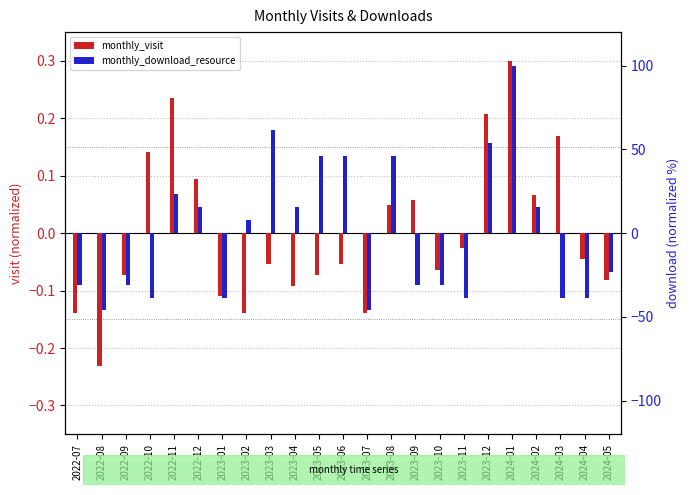

Reading left to right, what are all the values shown in this chart?

monthly_visit: 2022-07=-0.1	2022-08=-0.2	2022-09=-0.1	2022-10=0.1	2022-11=0.2	2022-12=0.1	2023-01=-0.1	2023-02=-0.1	2023-03=-0.1	2023-04=-0.1	2023-05=-0.1	2023-06=-0.1	2023-07=-0.1	2023-08=0.0	2023-09=0.1	2023-10=-0.1	2023-11=-0.0	2023-12=0.2	2024-01=0.3	2024-02=0.1	2024-03=0.2	2024-04=-0.0	2024-05=-0.1
monthly_download_resource: 2022-07=-30.8	2022-08=-46.2	2022-09=-30.8	2022-10=-38.5	2022-11=23.1	2022-12=15.4	2023-01=-38.5	2023-02=7.7	2023-03=61.5	2023-04=15.4	2023-05=46.2	2023-06=46.2	2023-07=-46.2	2023-08=46.2	2023-09=-30.8	2023-10=-30.8	2023-11=-38.5	2023-12=53.8	2024-01=100.0	2024-02=15.4	2024-03=-38.5	2024-04=-38.5	2024-05=-23.1